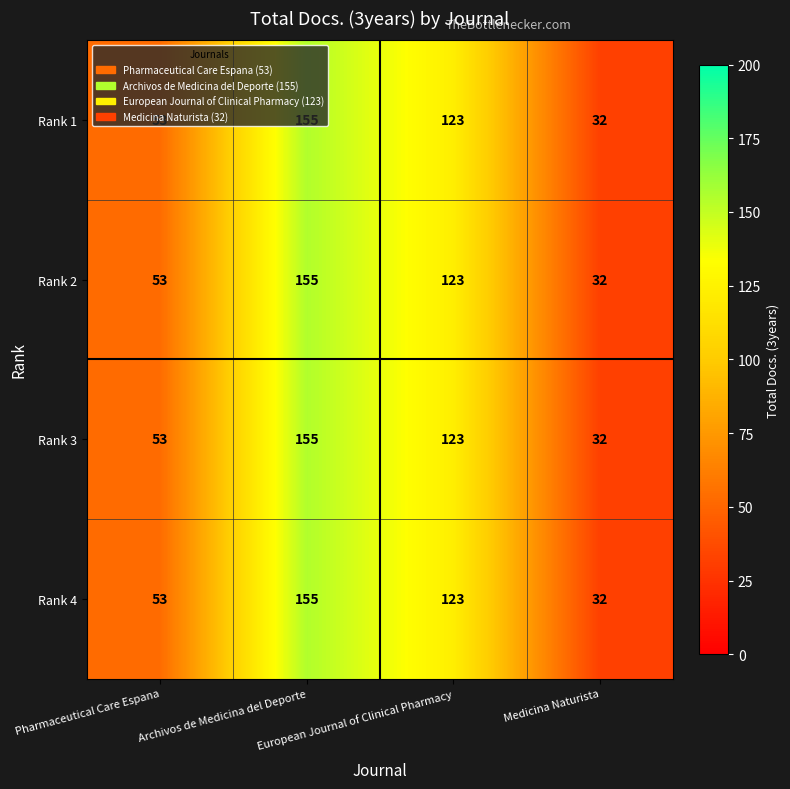

At which category is the sum across all series the highest?

Archivos de Medicina del Deporte